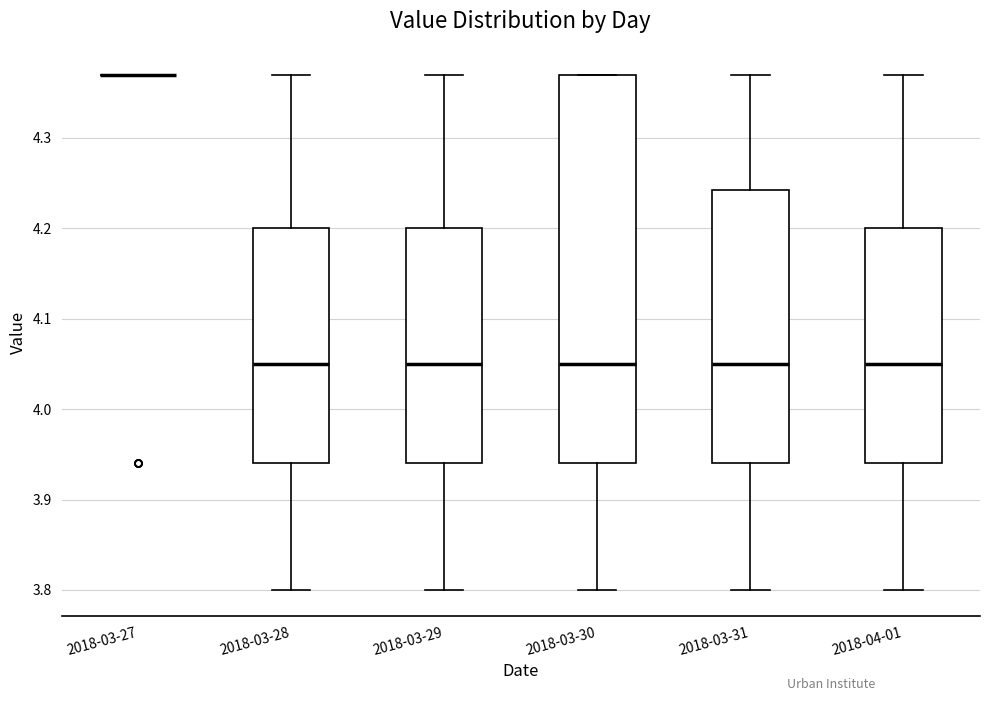

Where does the median line of the box for 2018-03-31 sit on the y-axis? The values are not printed on the chart, so give them approximately, as read against the axis.

4.05